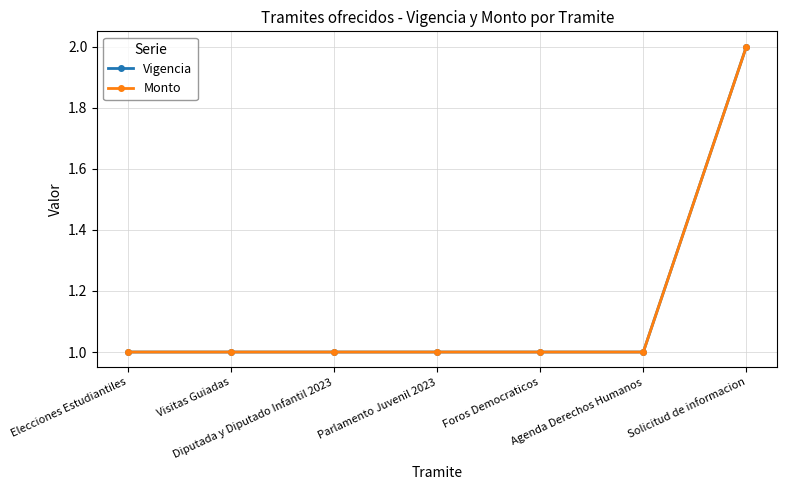

Reading left to right, list all the values displayed in this chart.

Vigencia: 1	1	1	1	1	1	2
Monto: 1	1	1	1	1	1	2